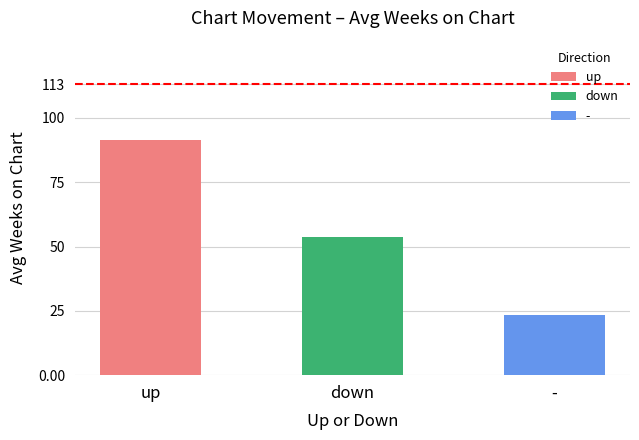

How many series are shown in this chart?

3